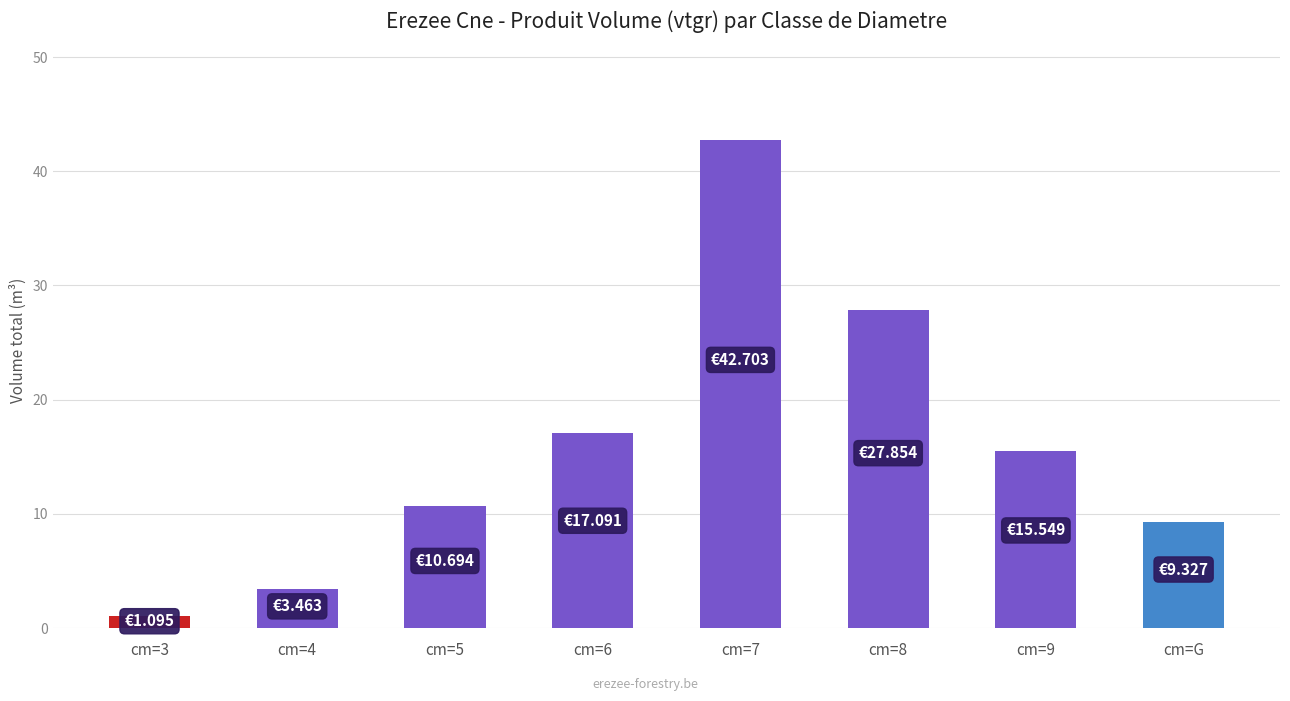

Between cm=G and cm=3, which is larger?

cm=G